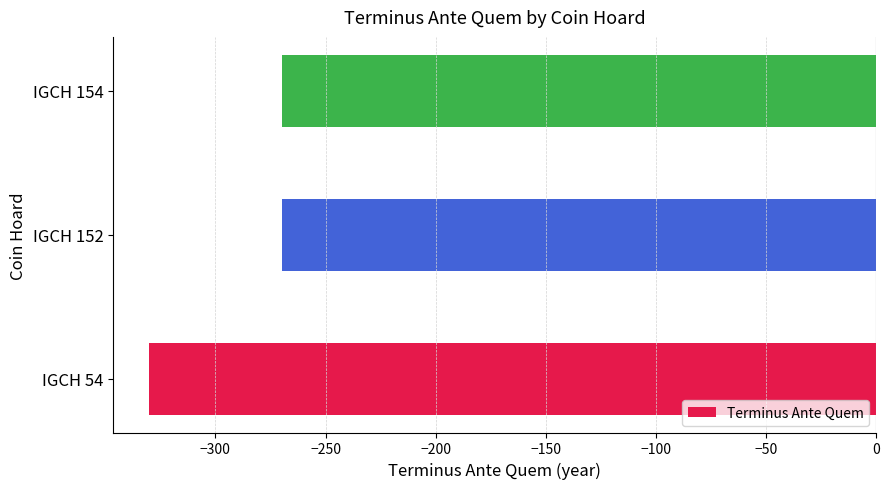

True or false: the data shows -270 at IGCH 154.

True